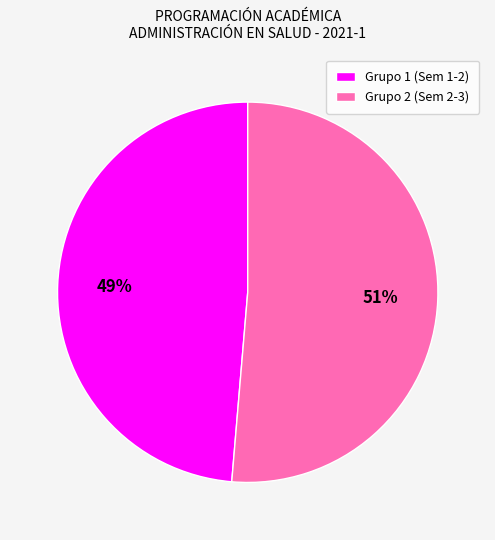

Does any single category account for the majority?

Yes